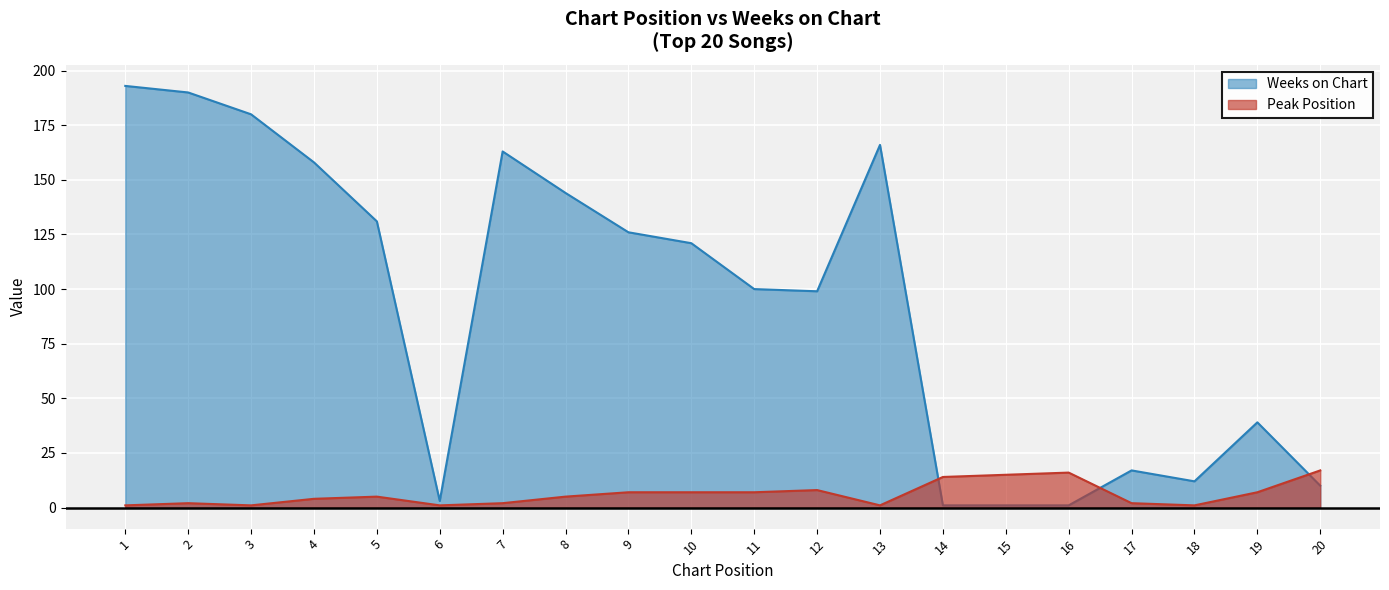

The value of Weeks on Chart at 3 is 180. True or false?

True